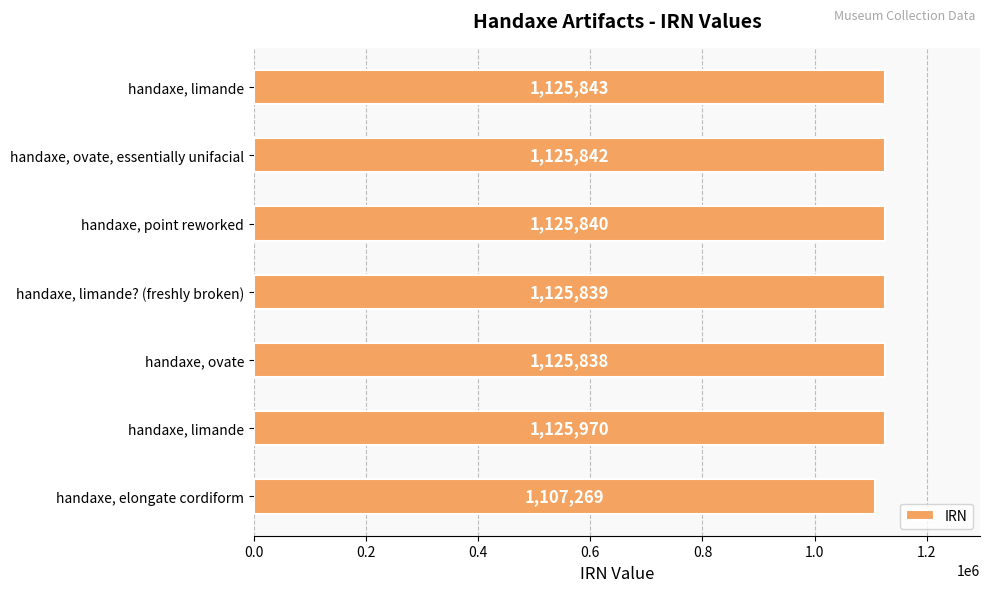

What is the smallest value displayed?

1107269